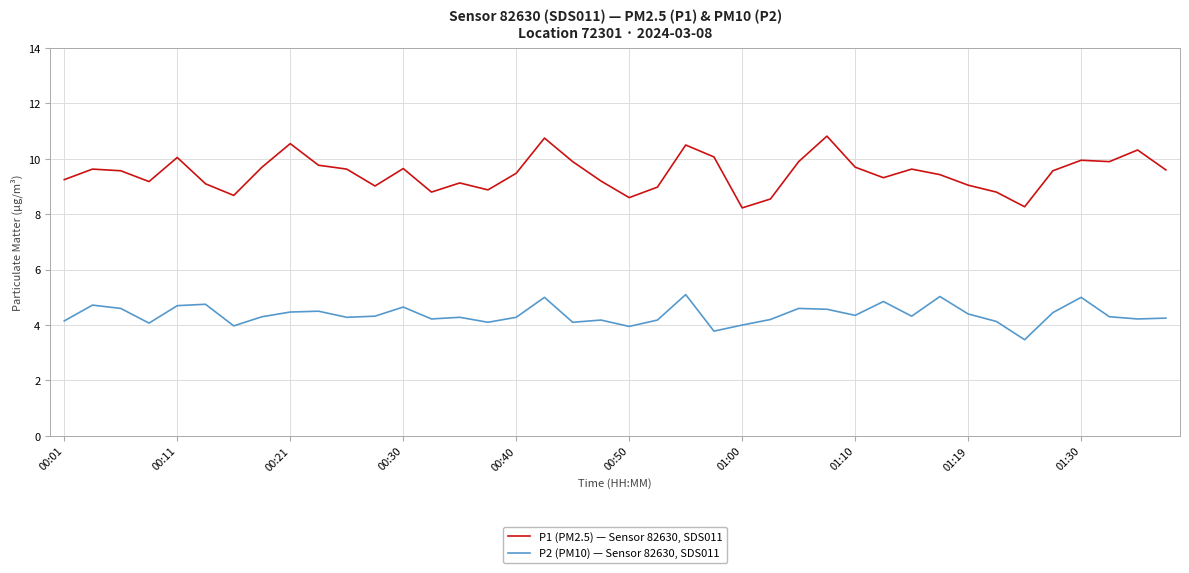

At how many categories does at least one series exceed 7?

40